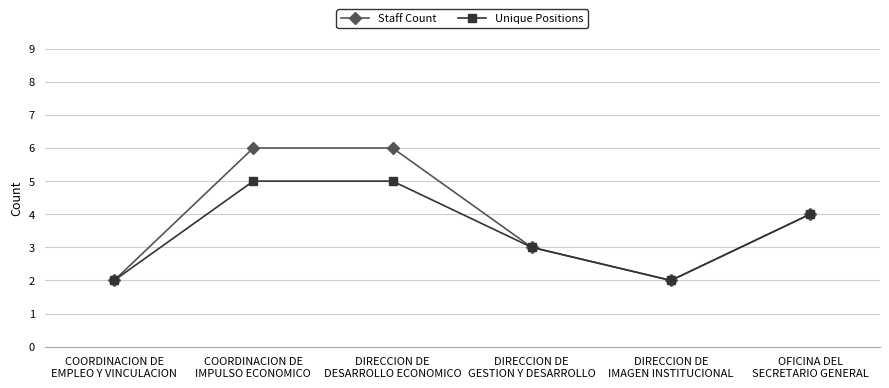

What is the total value across all series at COORDINACION DE
IMPULSO ECONOMICO?

11